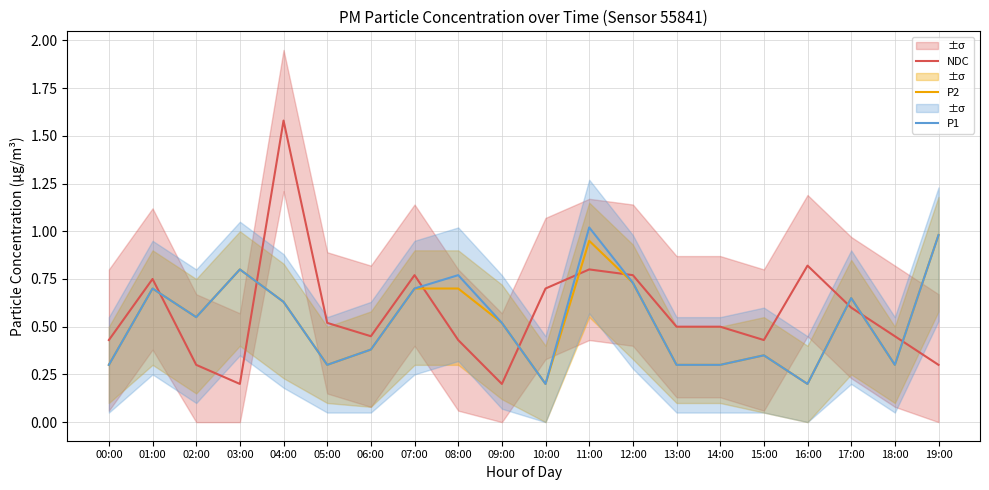

Is it true that NDC equals 0.3 at 01:00?

False